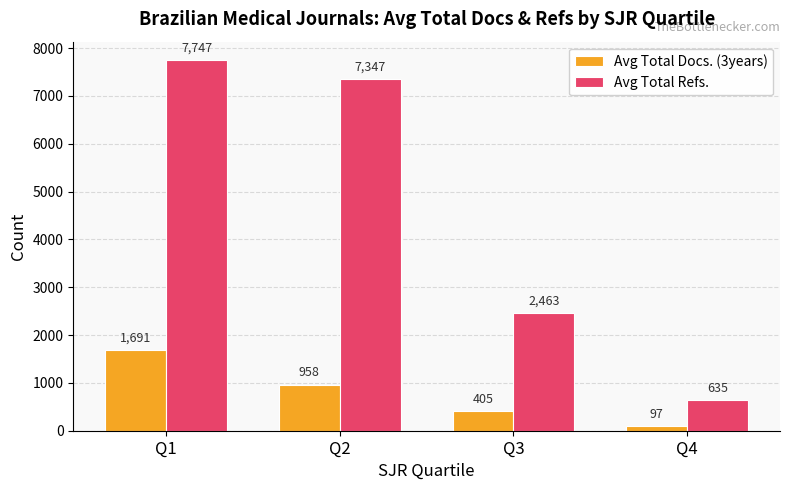

Which series has the largest range (max minus min)?

Avg Total Refs.